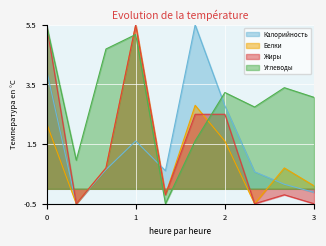

How many positive values does the Калорийность series have?

8